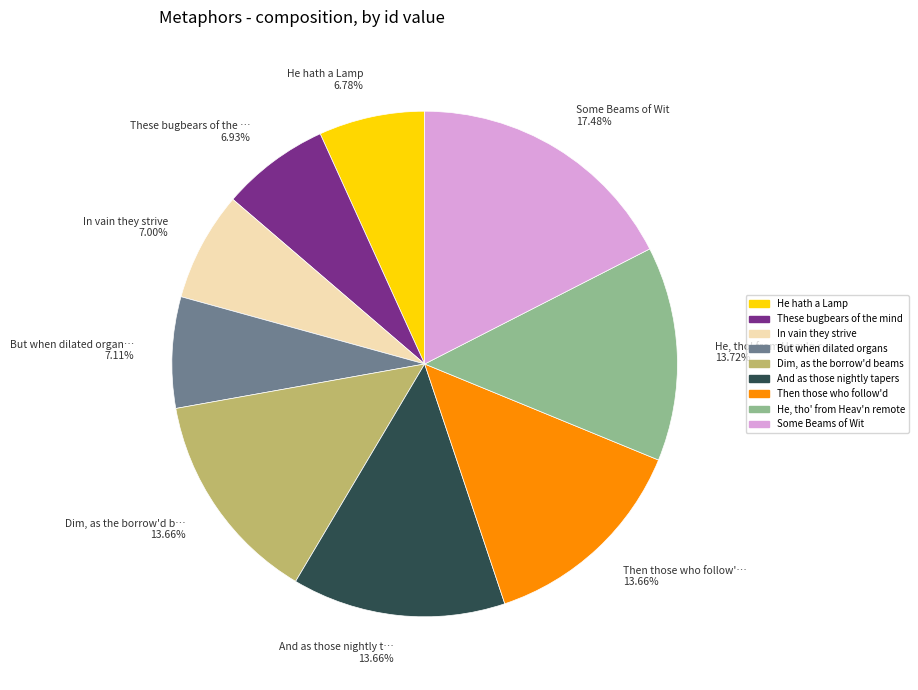

What percentage is NOT represented by But when dilated organs?

92.9%